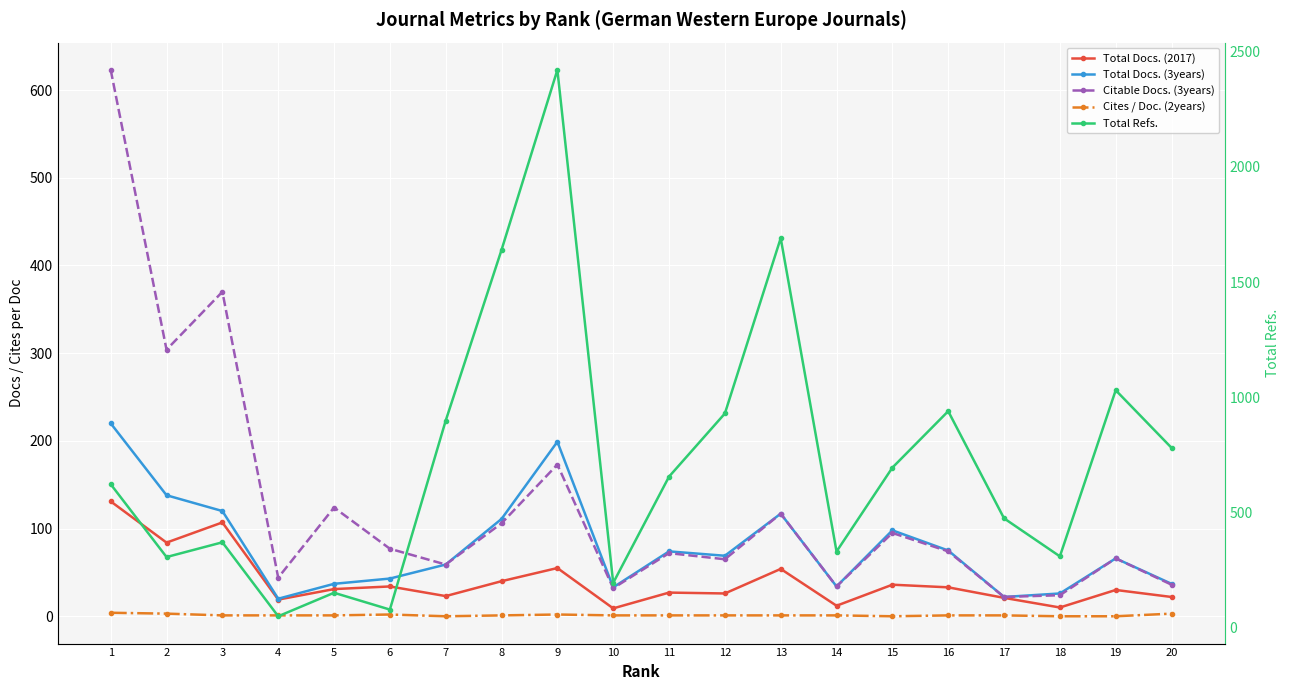

What are all the series names shown in the legend?

Total Docs. (2017), Total Docs. (3years), Citable Docs. (3years), Cites / Doc. (2years), Total Refs.